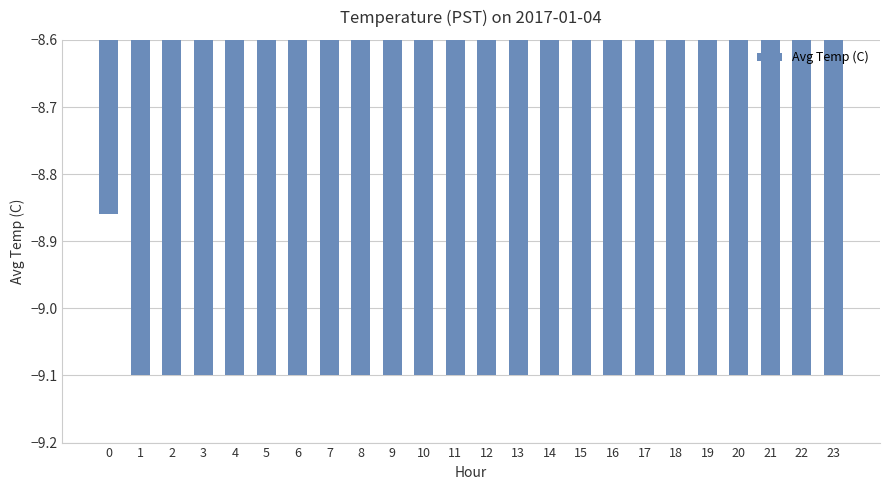

Read the value at 15.

-9.1